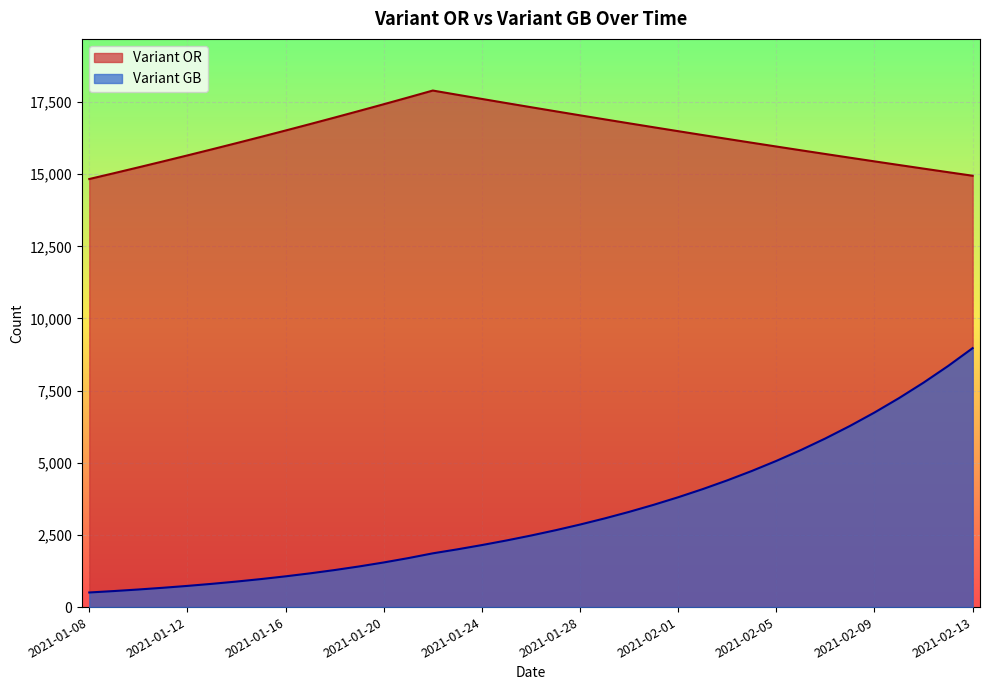

True or false: Variant GB and Variant OR cross at least once.

False